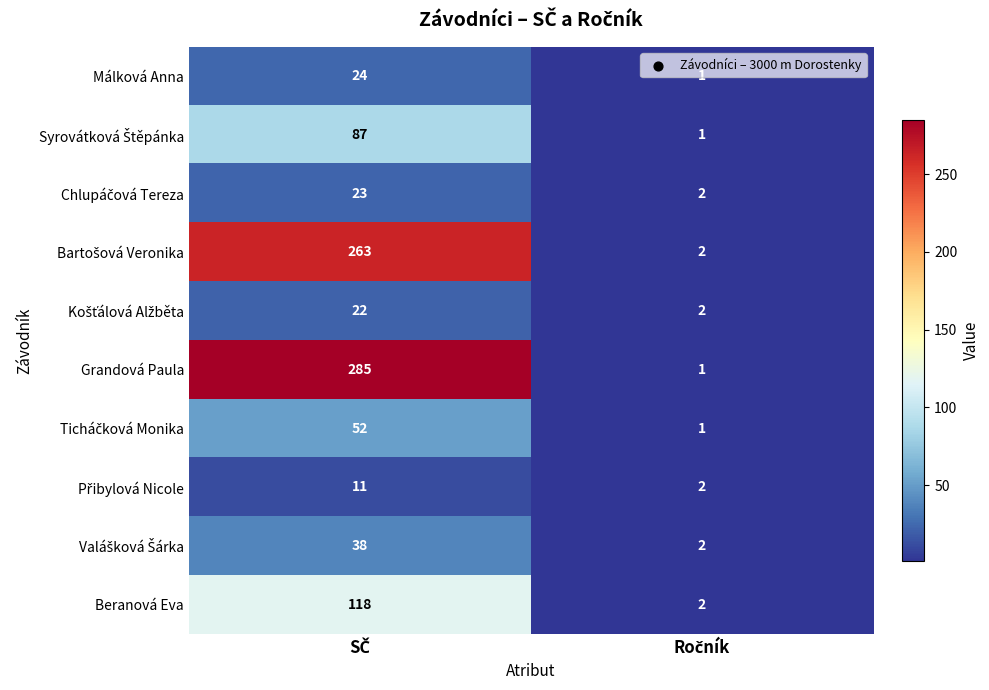

What is the minimum value shown in the chart?

1